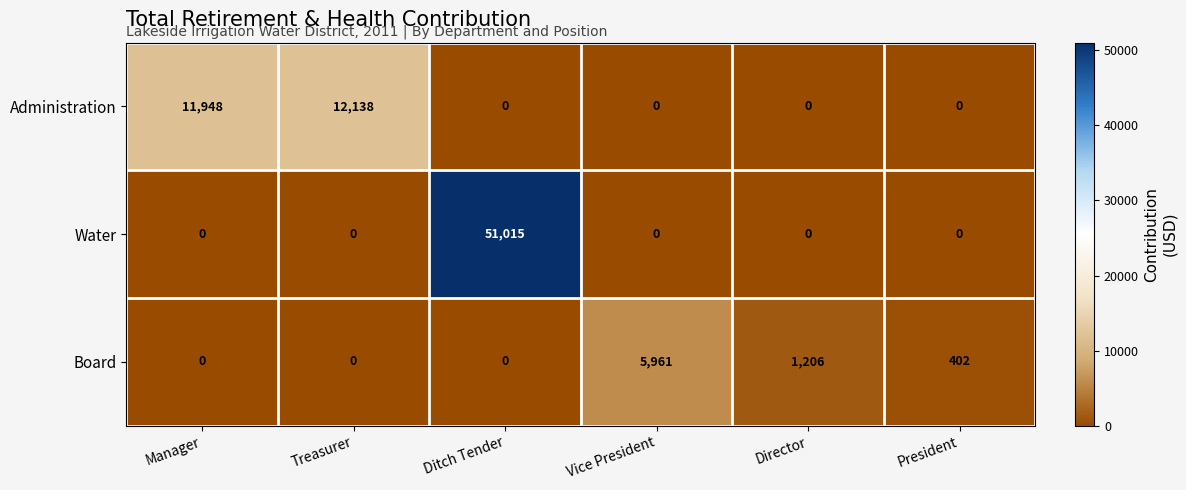

Count the number of data series in this chart.

3